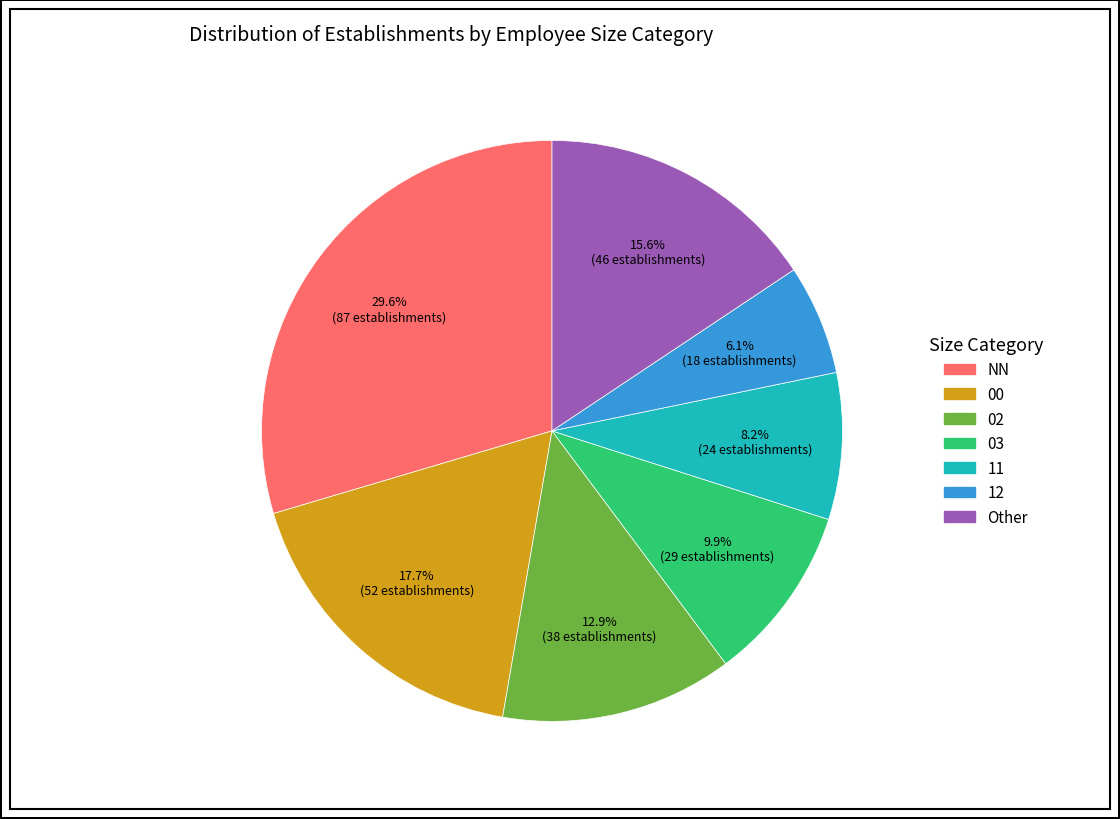

Is there any slice that represents more than half of the pie?

No